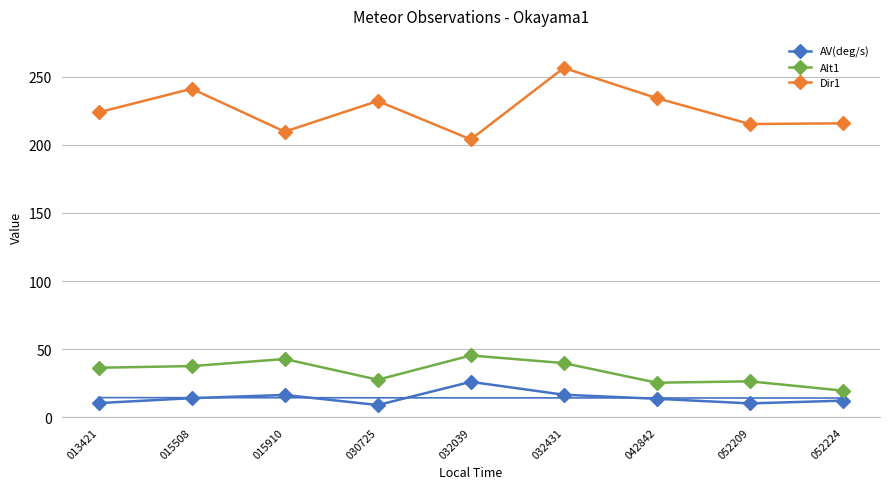

Reading left to right, list all the values displayed in this chart.

AV(deg/s): 10.4	14.1	16.4	9.0	26.0	16.6	13.6	10.2	12.2
Alt1: 36.4	37.6	42.8	27.6	45.4	39.8	25.4	26.4	19.6
Dir1: 223.9	241.2	209.7	232.2	204.0	256.5	234.3	215.3	215.8